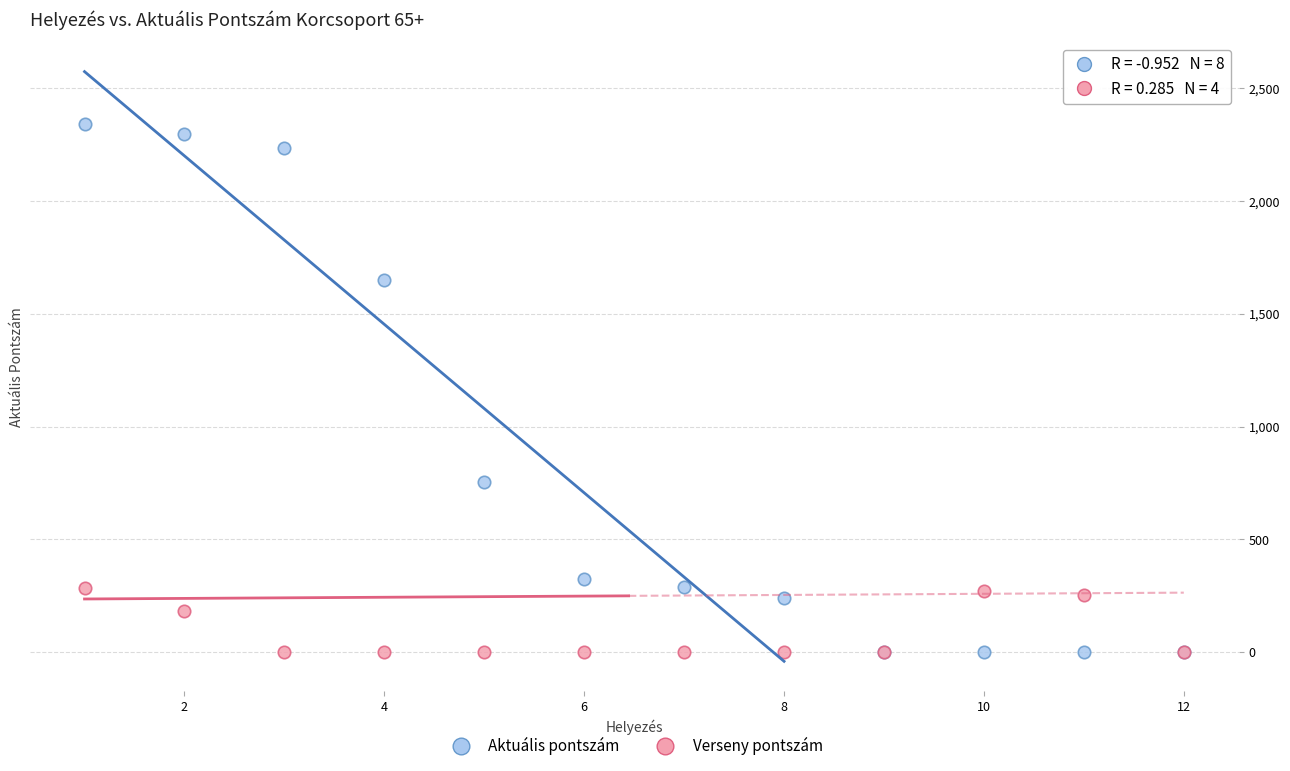

In the Verseny pontszám series, what Y value is closest to 143?

181